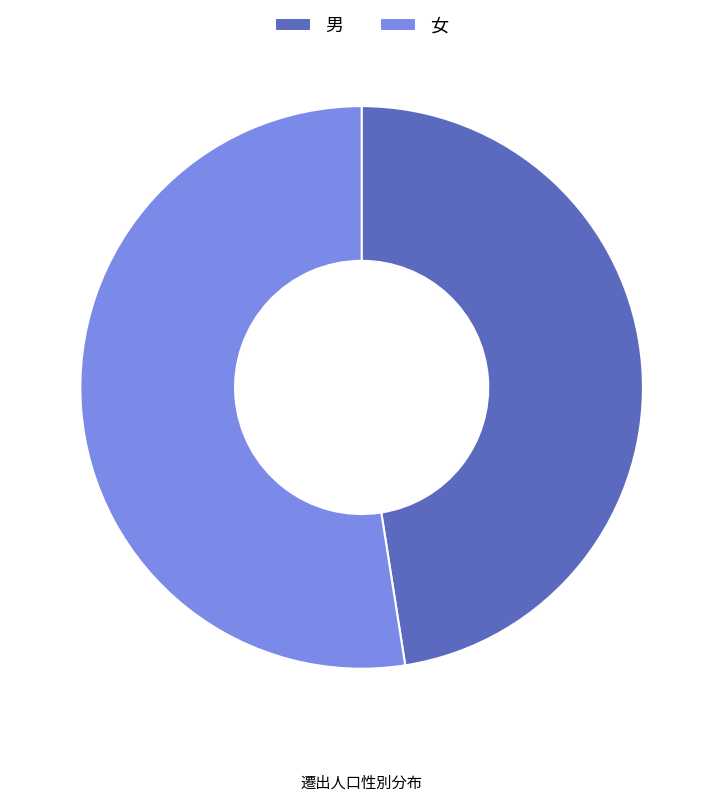

What is the largest slice in the pie chart?

女